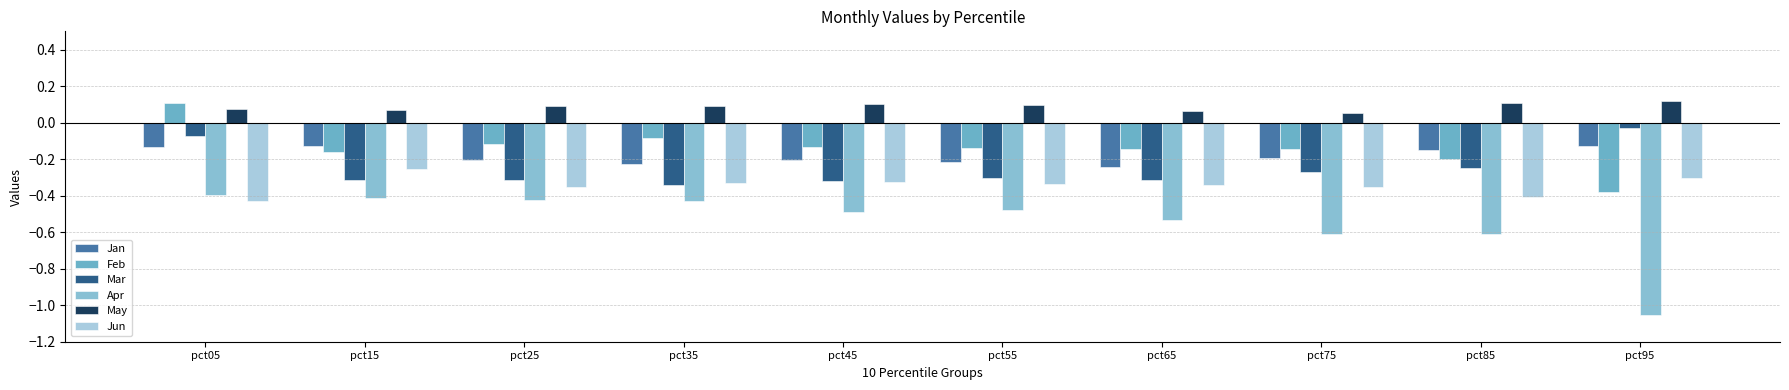

At which category does the chart reach its minimum across all series?

pct95